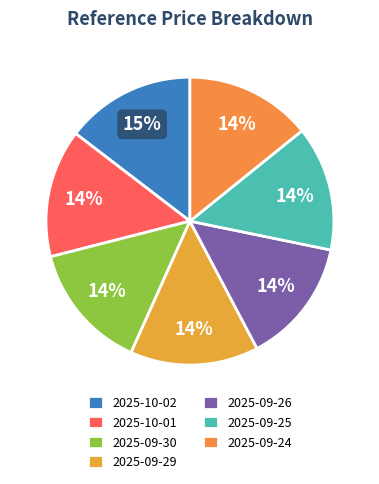

To the nearest percent, what is the difference between the 2025-10-02 and 2025-09-26 slice percentages?

1%